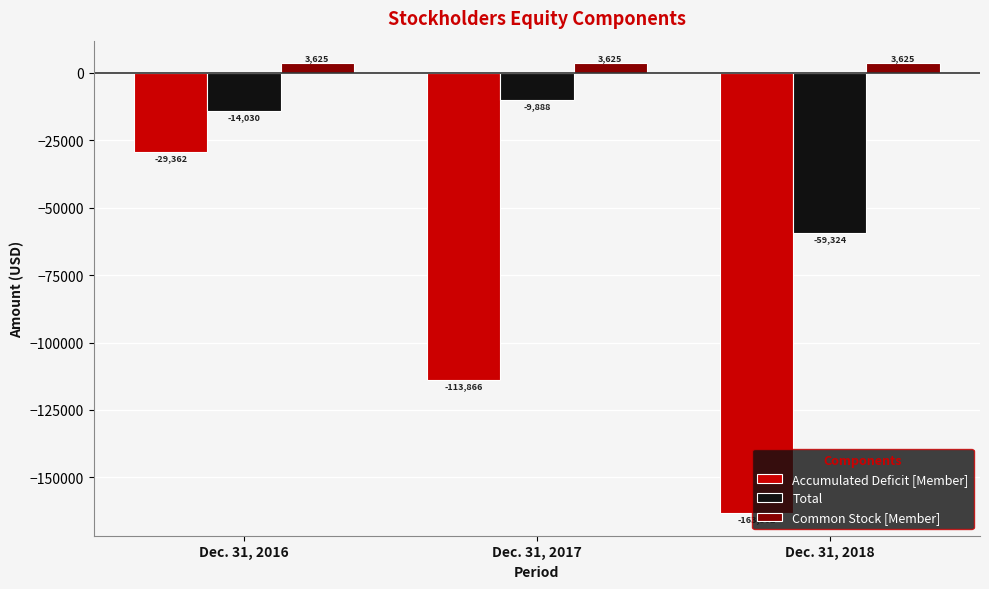

What is the average value of the Common Stock [Member] series?

3625